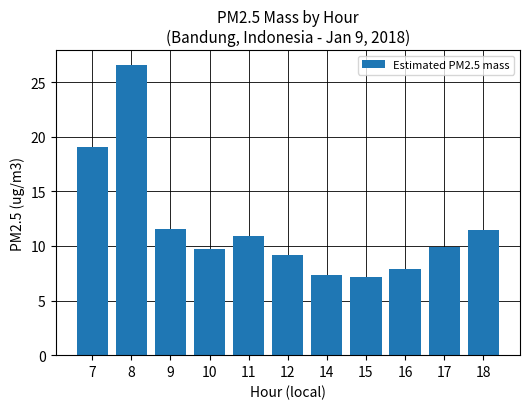

What is the sum of the values at 8 and 10?

36.3